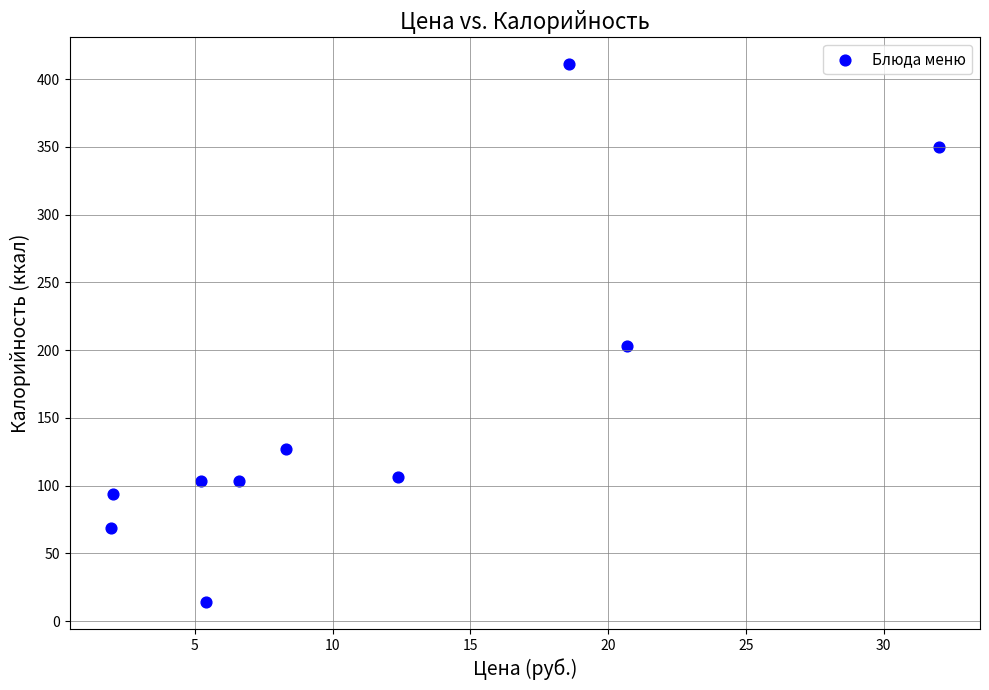

What Y value in the scatter plot is closest to 212?

203